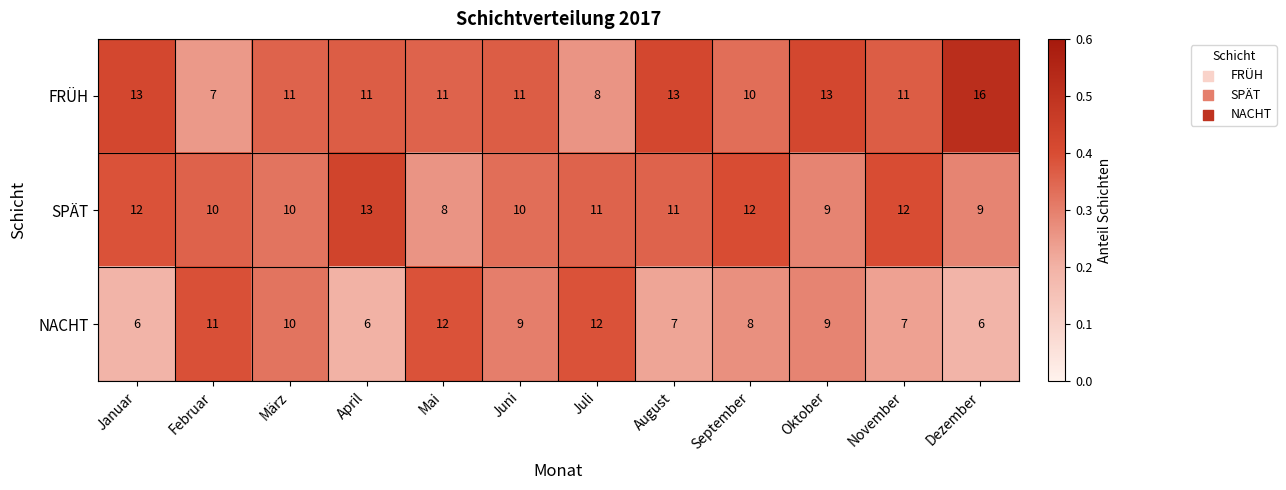

At how many categories does at least one series exceed 8?

12